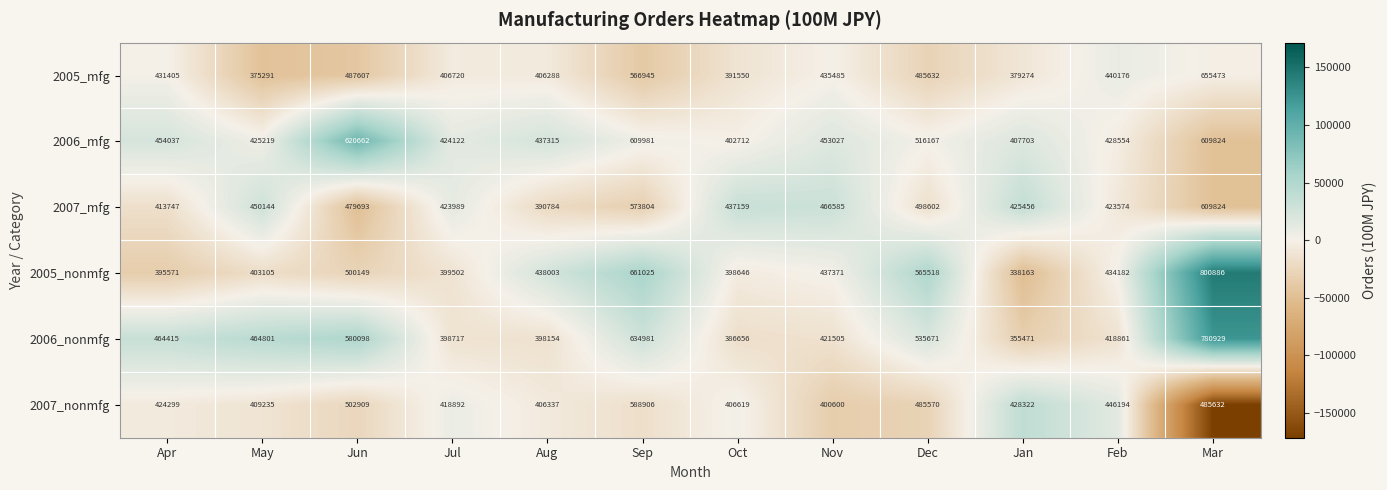

The value of 2005_nonmfg at Mar is 800886. True or false?

True